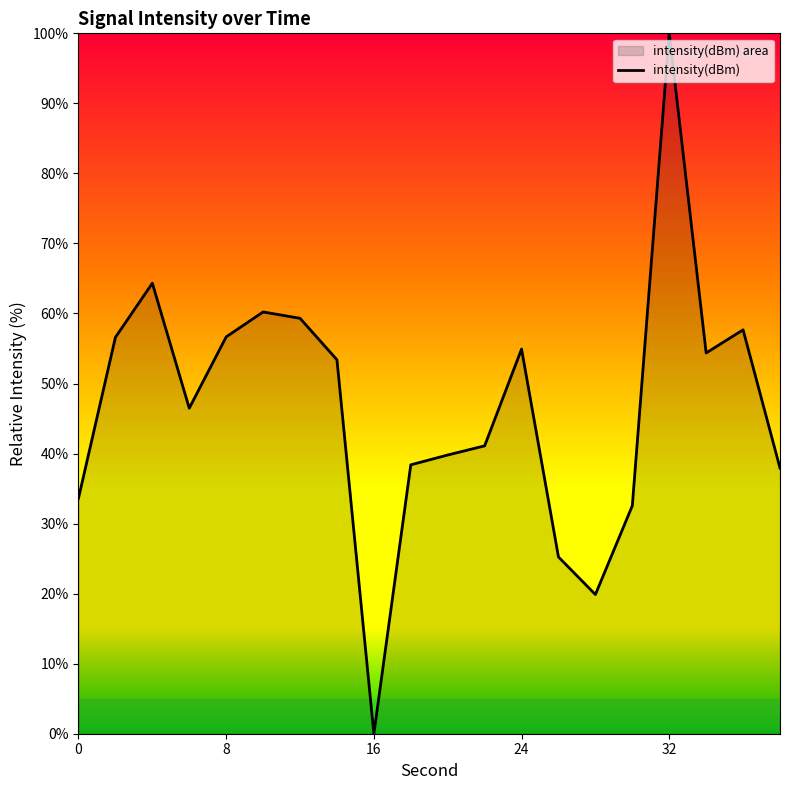

What is the difference between the maximum and minimum values?

100.0